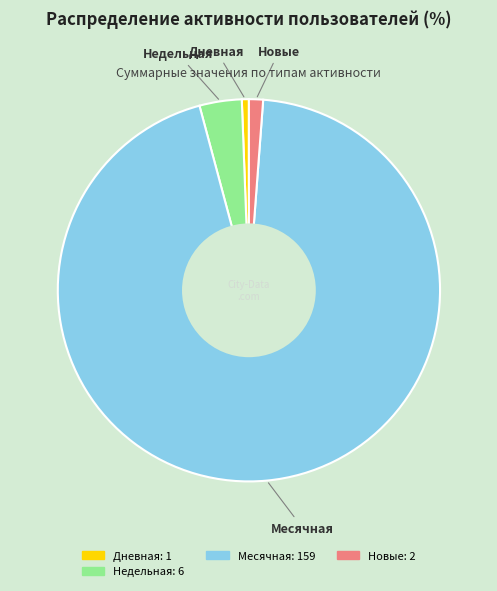

Is there any slice that represents more than half of the pie?

Yes